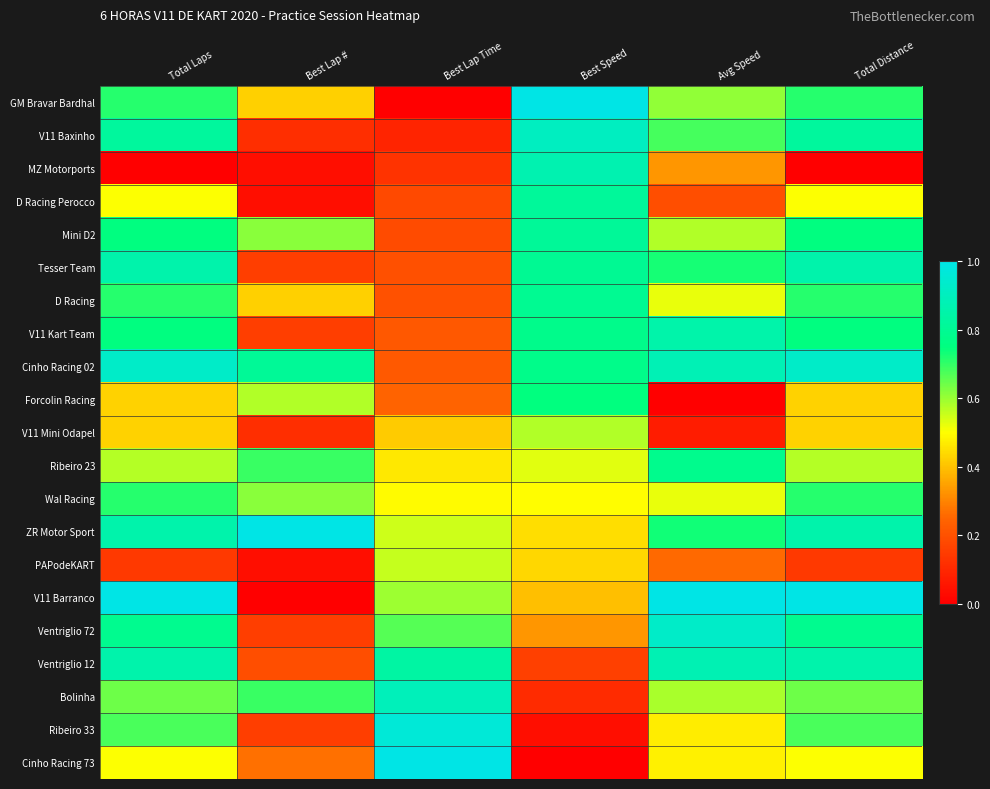

Which label corresponds to the largest value in the chart?

Best Speed